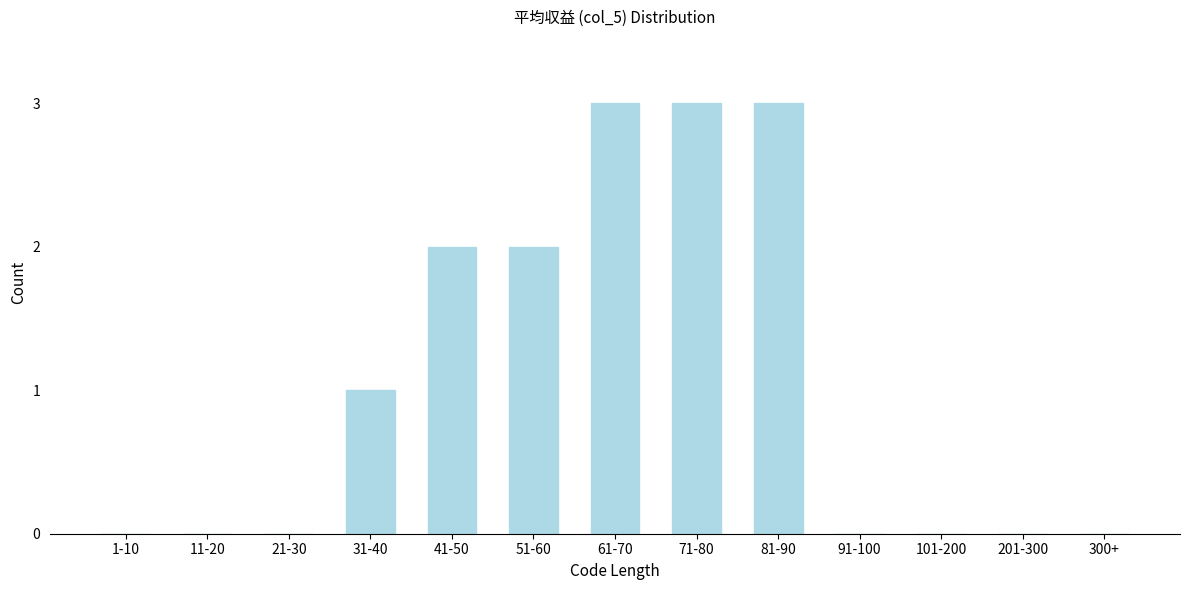

Reading left to right, transcribe all the data shown in this chart.

1-10=0	11-20=0	21-30=0	31-40=1	41-50=2	51-60=2	61-70=3	71-80=3	81-90=3	91-100=0	101-200=0	201-300=0	300+=0